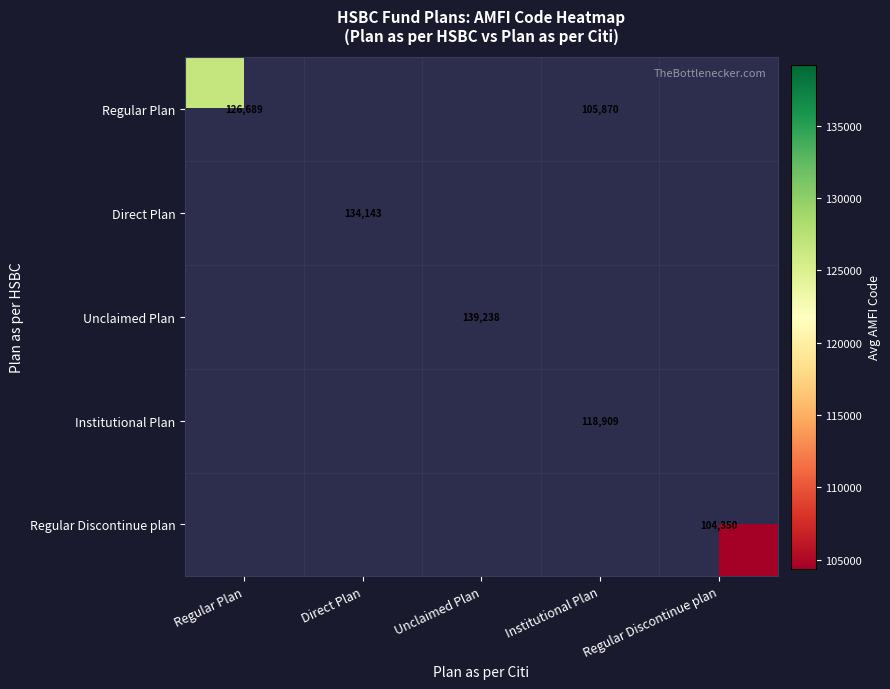

Is it true that Institutional Plan equals 64410 at Institutional Plan?

False